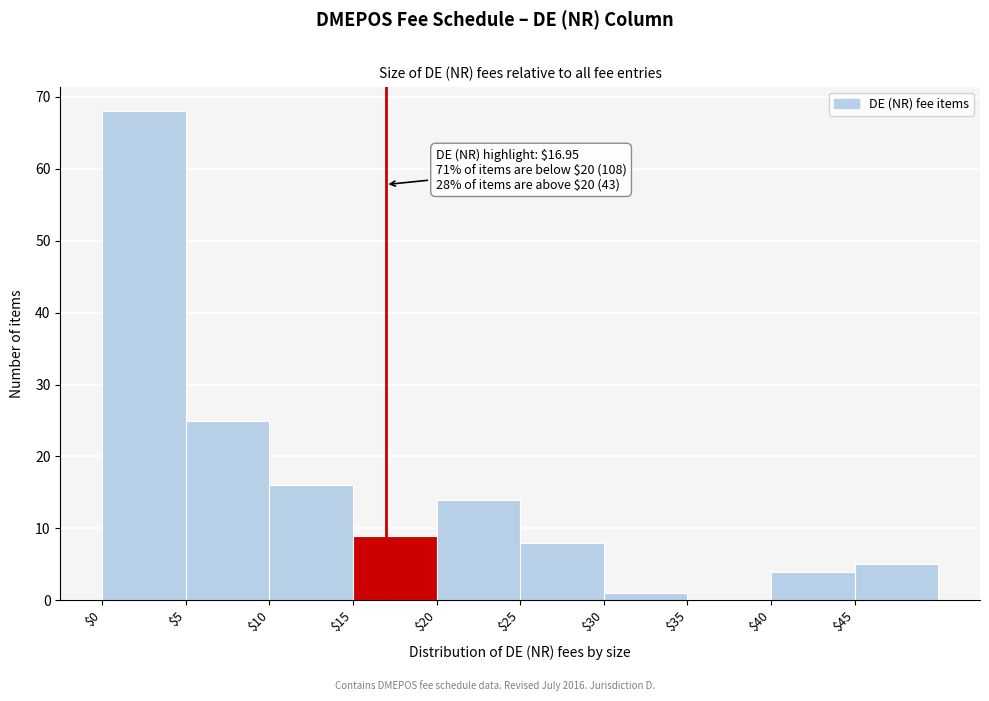

Over which range of the x-axis is the bar tallest?

0 to 5